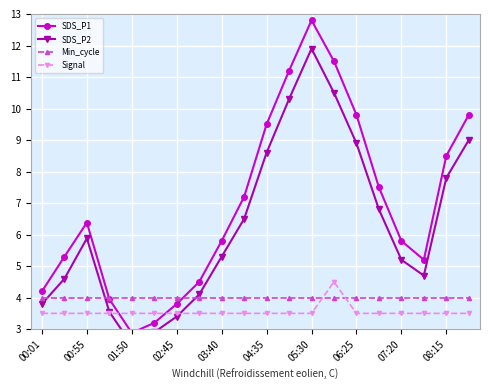

The value of Signal at 06:25 is 5.7. True or false?

False